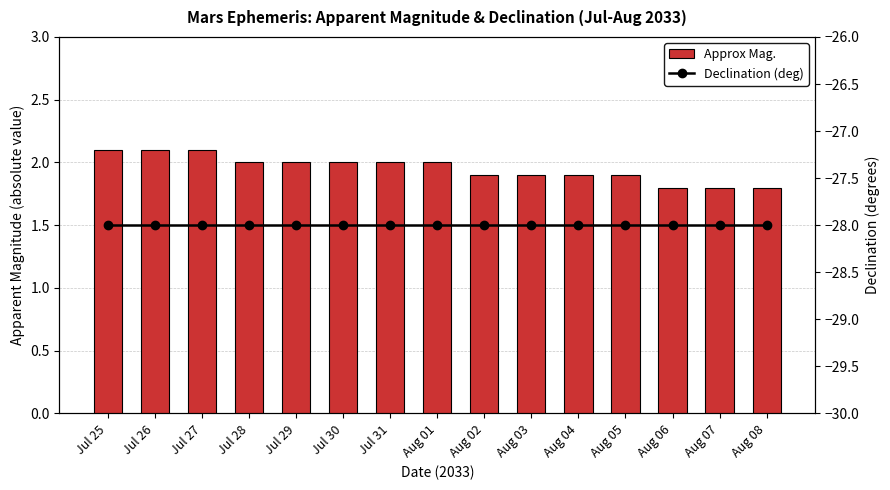

What position from the right is Jul 28?

12